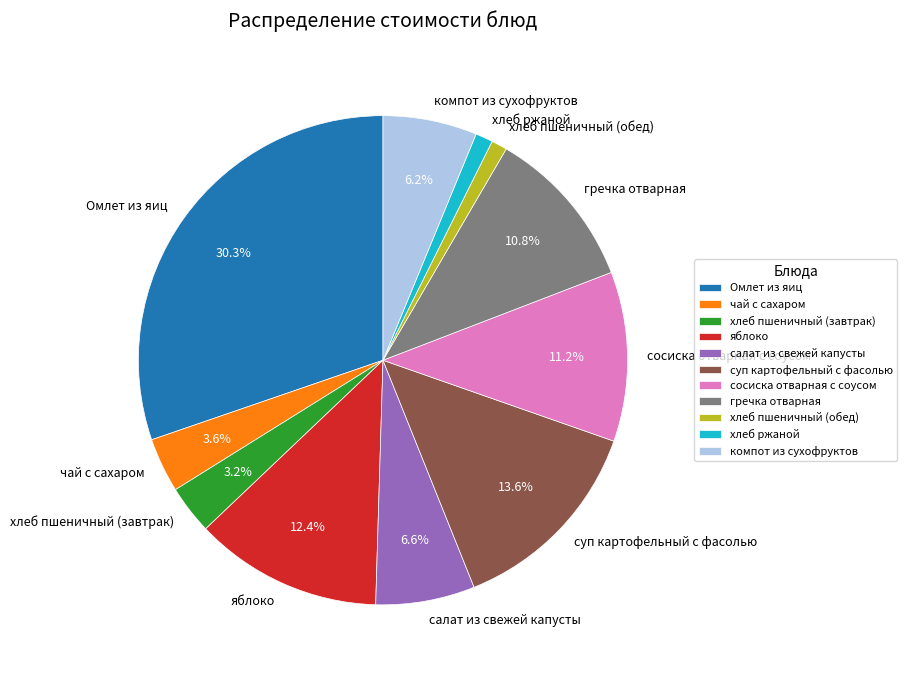

Is суп картофельный с фасолью the majority of the pie?

No